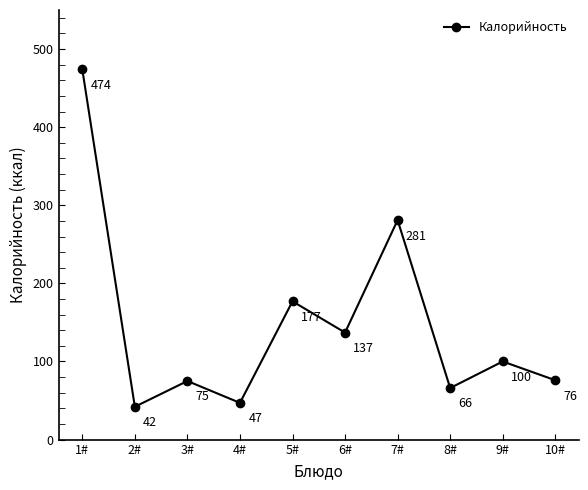

List the labels in order of value, smallest first.

2#, 4#, 8#, 3#, 10#, 9#, 6#, 5#, 7#, 1#